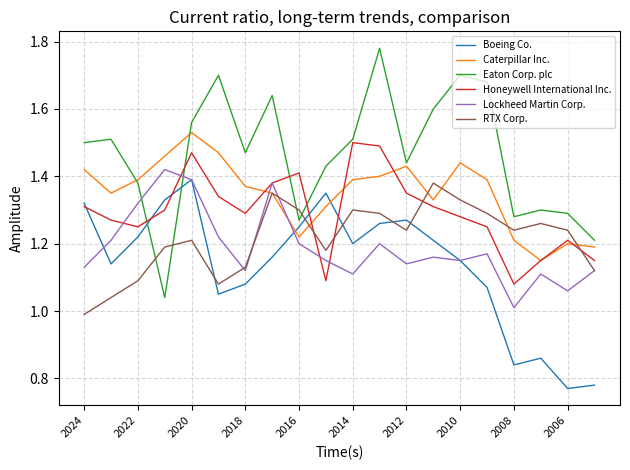

Does the chart have visible grid lines?

Yes